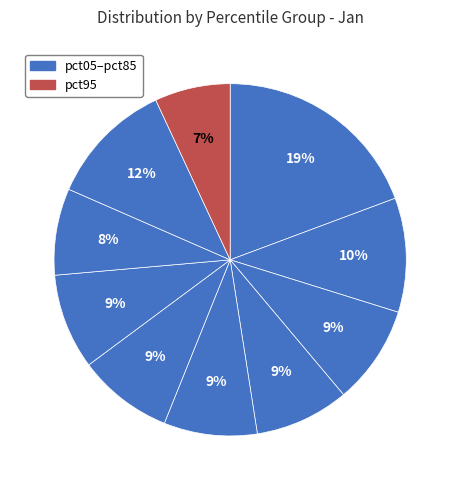

Count the number of slices in the pie.

10